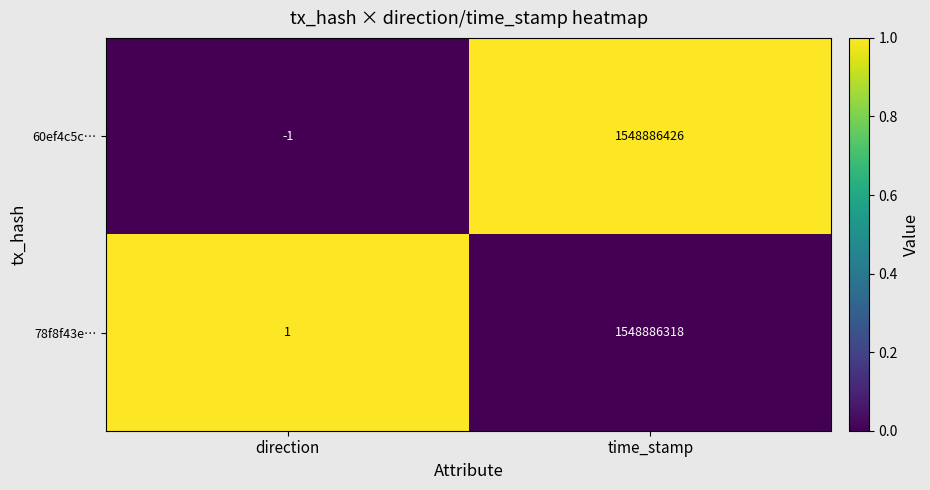

At direction, list the series in order from smallest to largest.

60ef4c5c…, 78f8f43e…